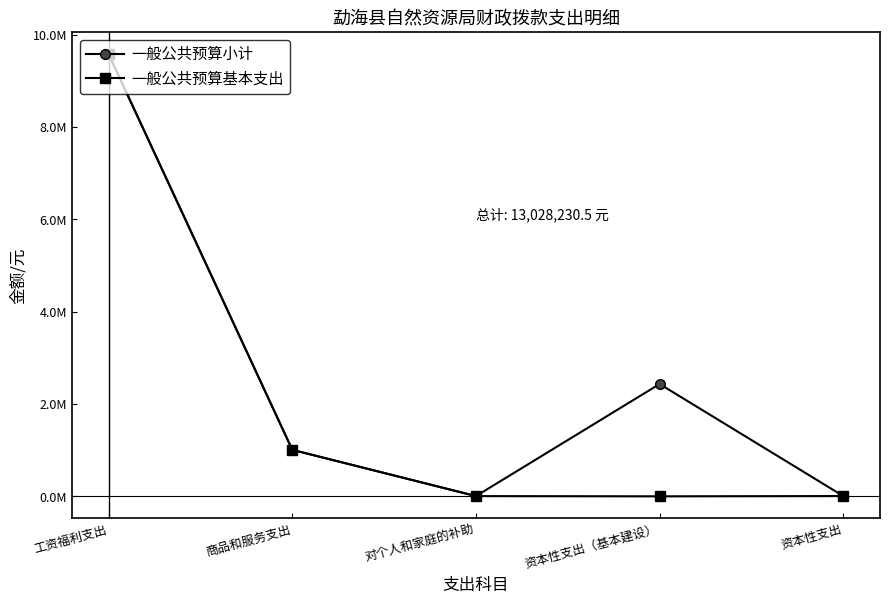

Reading right to left, transcribe all the data shown in this chart.

一般公共预算小计: 6150.0	2433112.0	5016.0	1006764.5	9577188.0
一般公共预算基本支出: 6150.0	0.0	5016.0	1006764.5	9577188.0